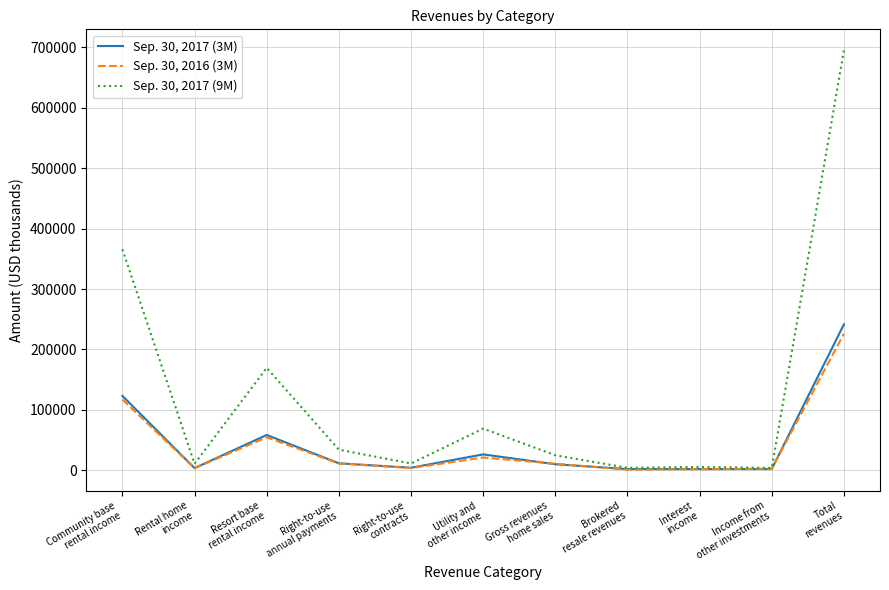

Which series has the largest total across all categories?

Sep. 30, 2017 (9M)